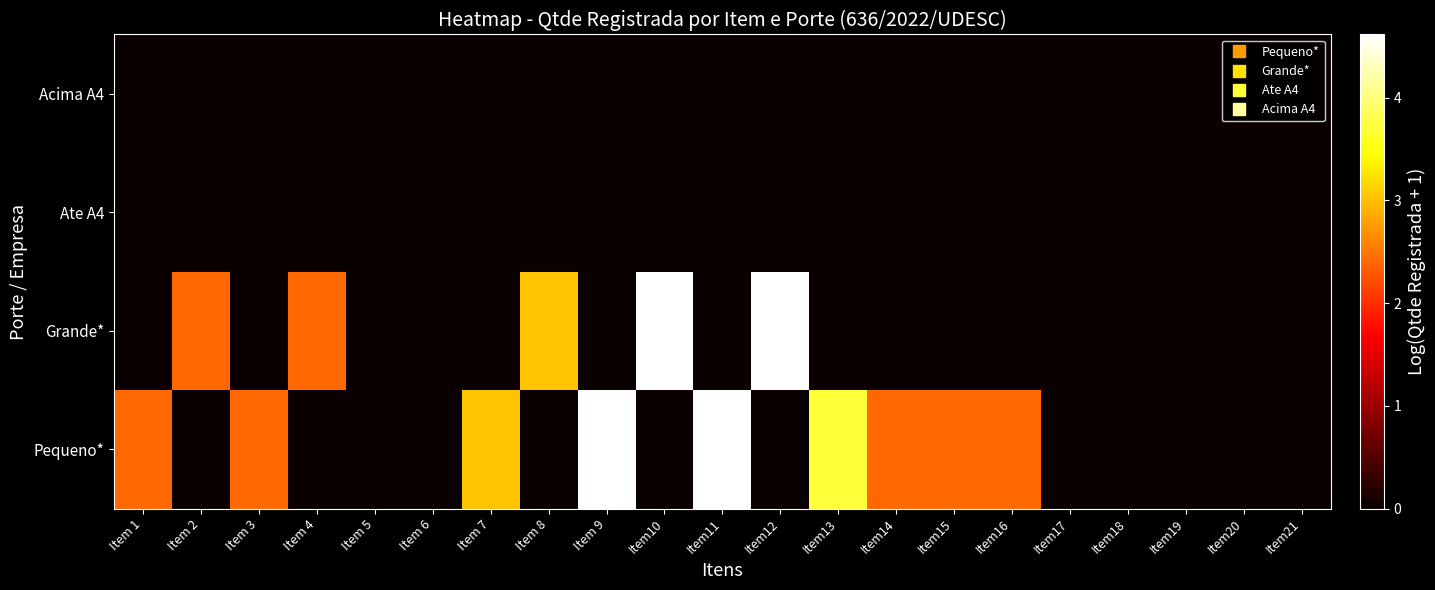

At which category is the sum across all series the highest?

Item 9